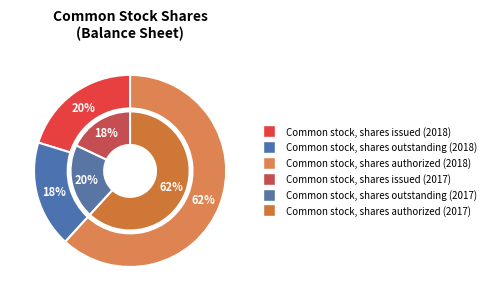

Count the number of slices in the pie.

3